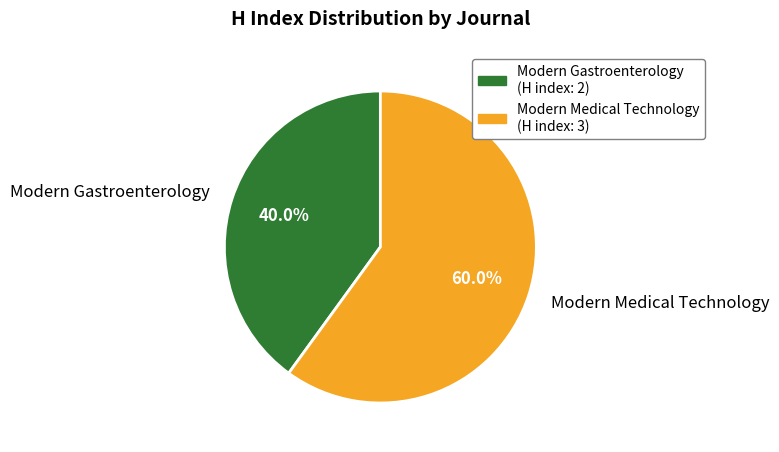

To the nearest percent, what is the combined percentage of Modern Medical Technology and Modern Gastroenterology?

100%